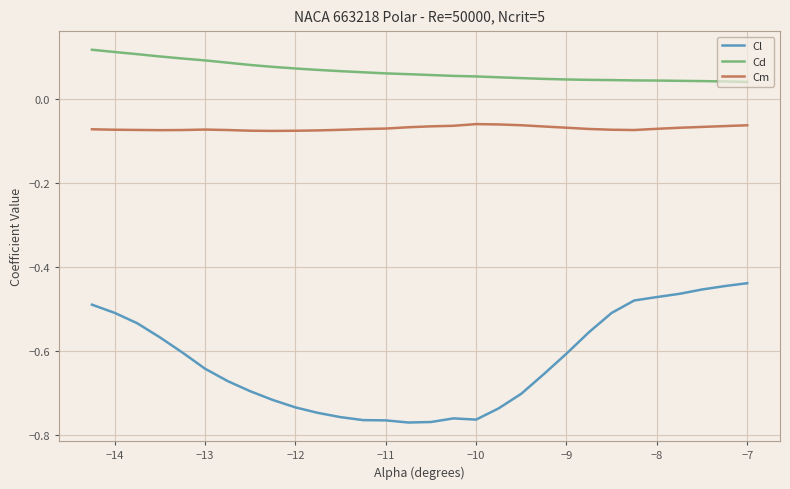

True or false: Cl and Cd cross at least once.

False